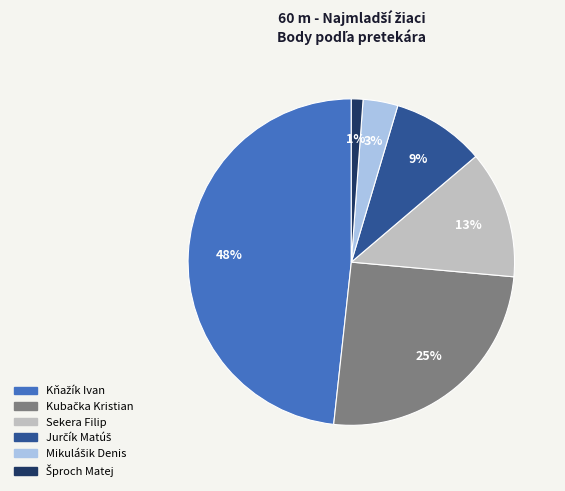

How many slices are in this pie chart?

6